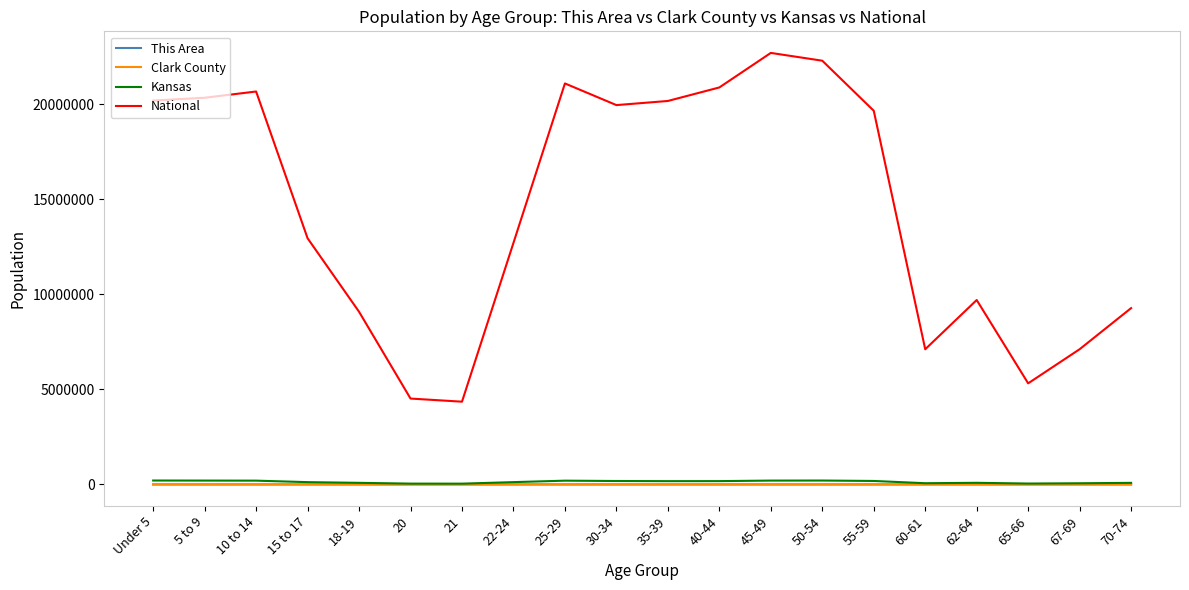

What is the maximum value shown in the chart?

22708591